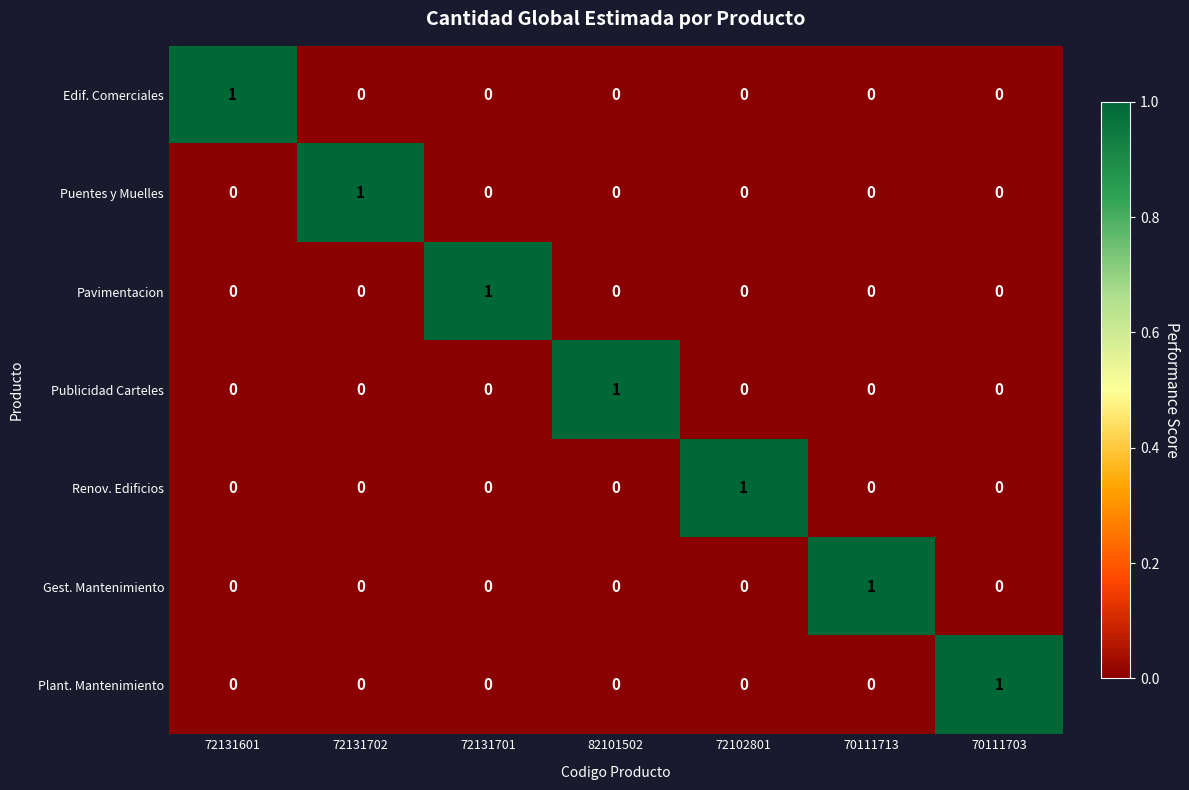

True or false: Puentes y Muelles has a value of 0 at 72131702.

False